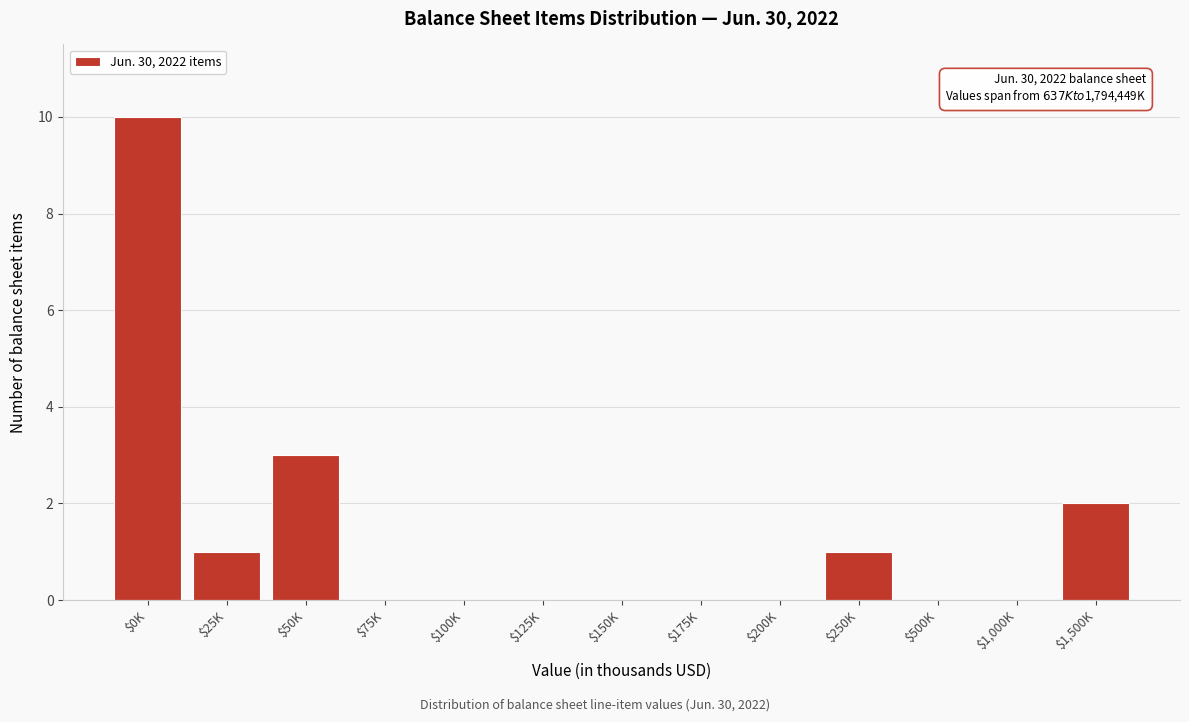

What is the sum of all values?

17